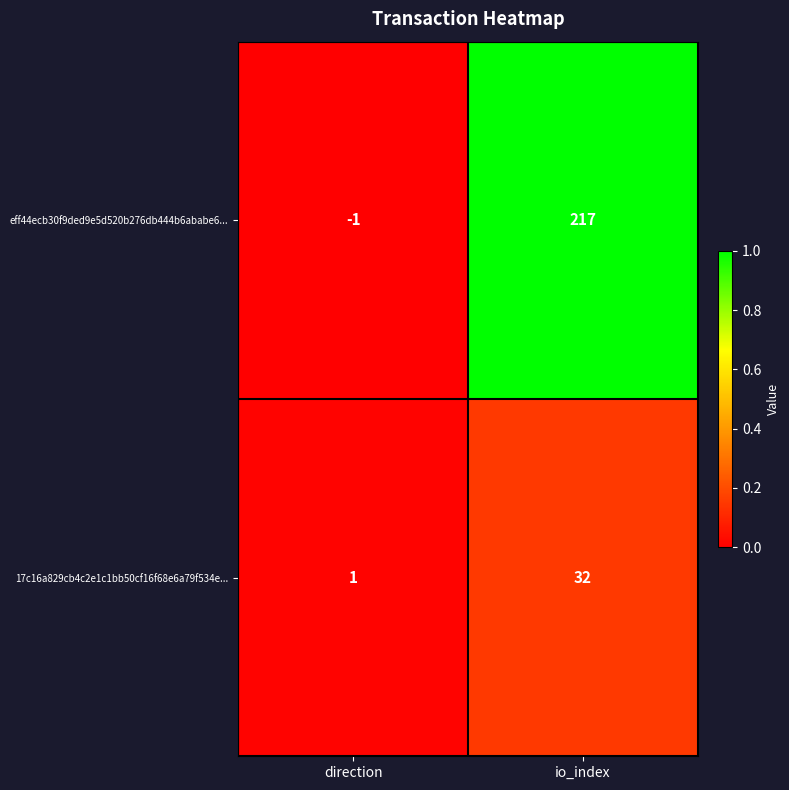

At which label is 17c16a829cb4c2e1c1bb50cf16f68e6a79f534e... closest to 16?

direction